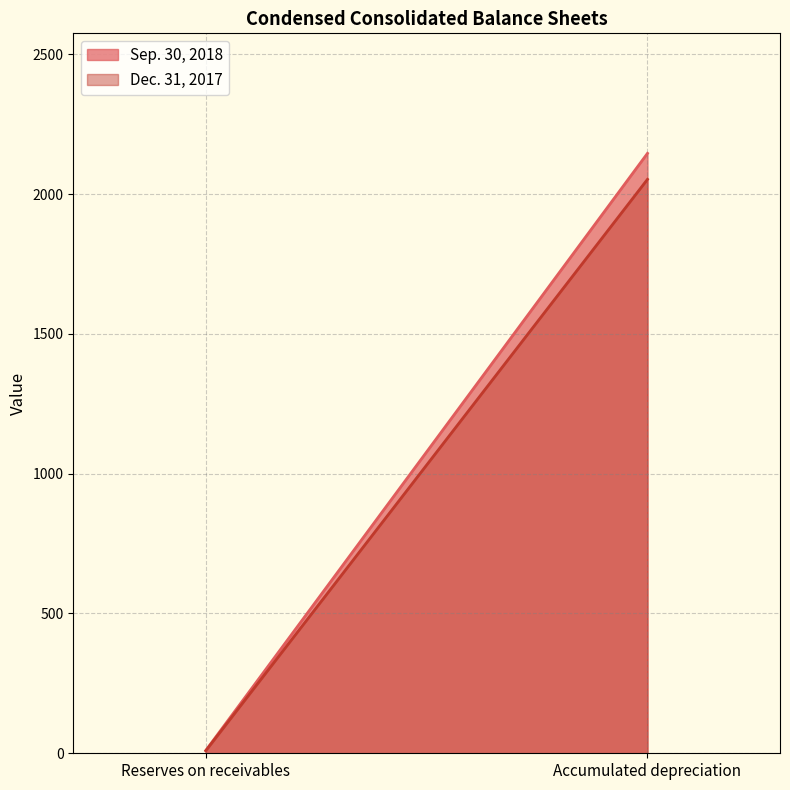

Is it true that Sep. 30, 2018 equals 3587 at Accumulated depreciation?

False